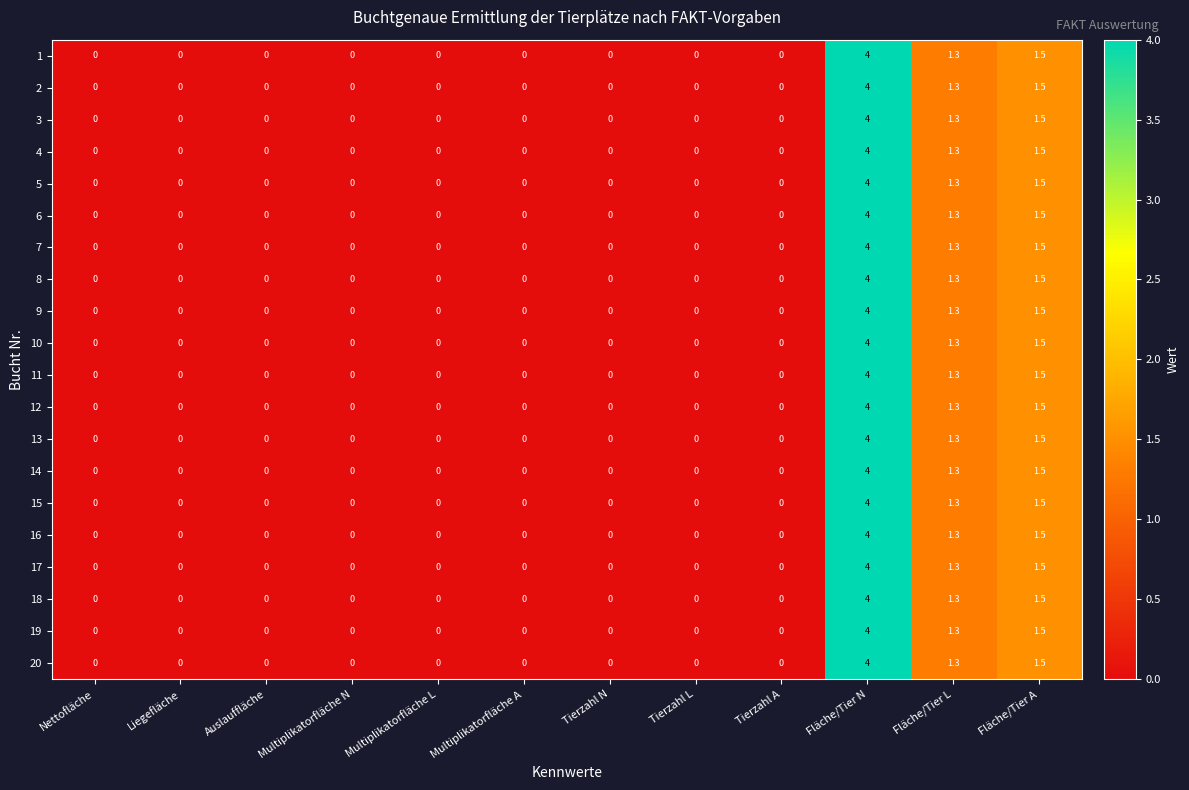

What is the average value of the 13 series?

0.6